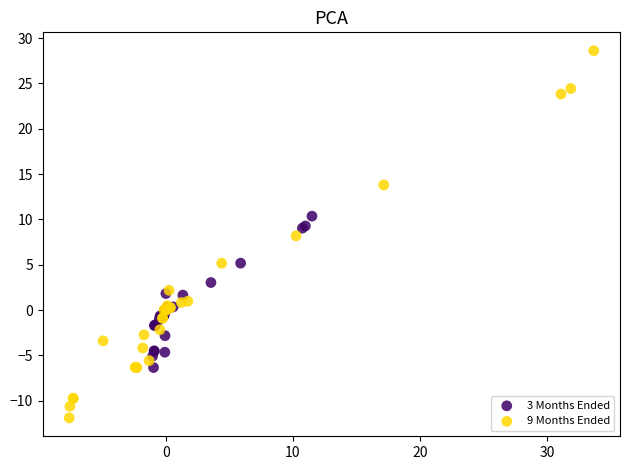

Which series contains the lowest Y value?

9 Months Ended